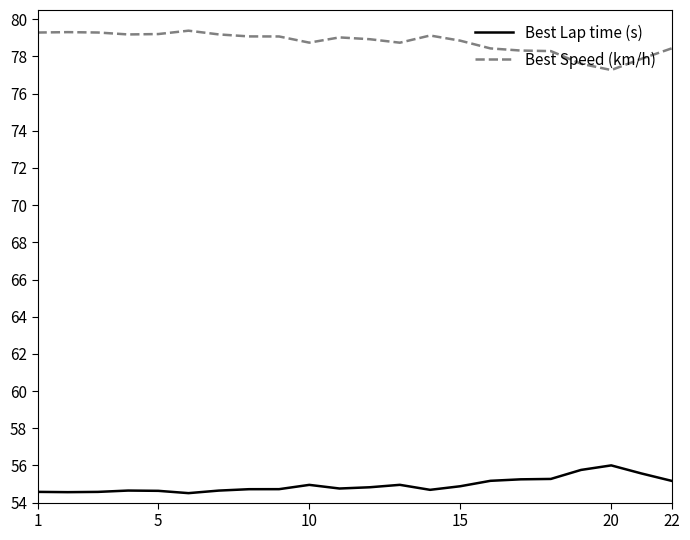

True or false: Best Speed (km/h) and Best Lap time (s) cross at least once.

False